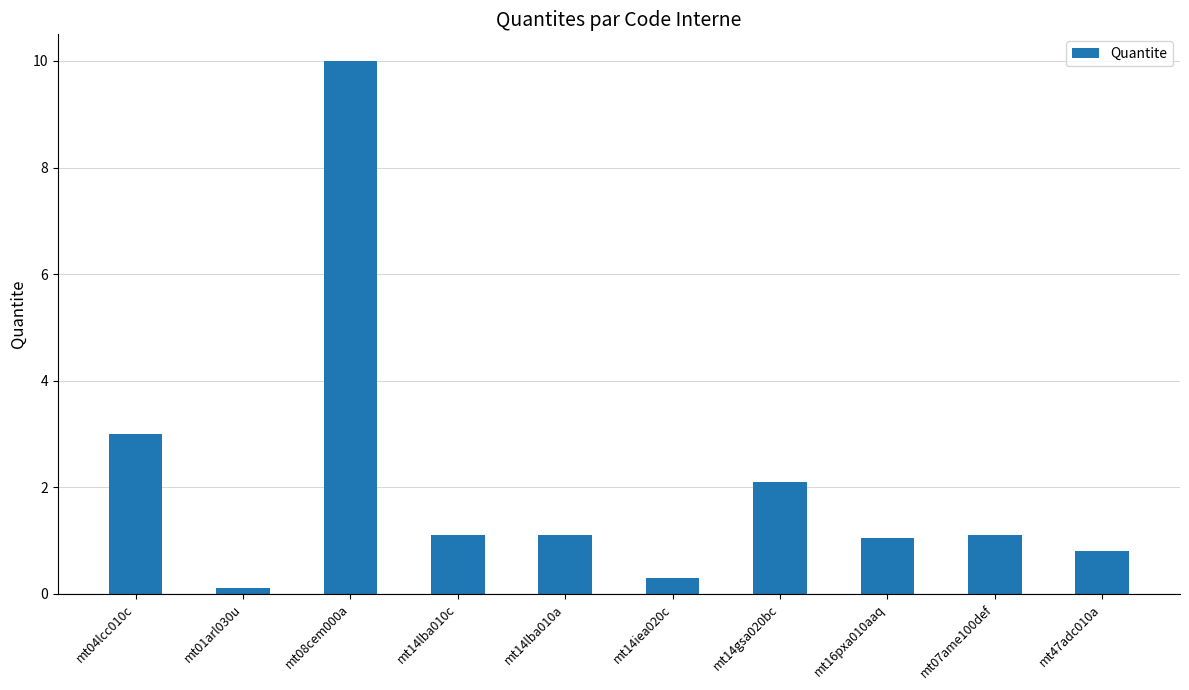

What is the ratio of the value at mt07ame100def to the value at mt14lba010a?

1.0